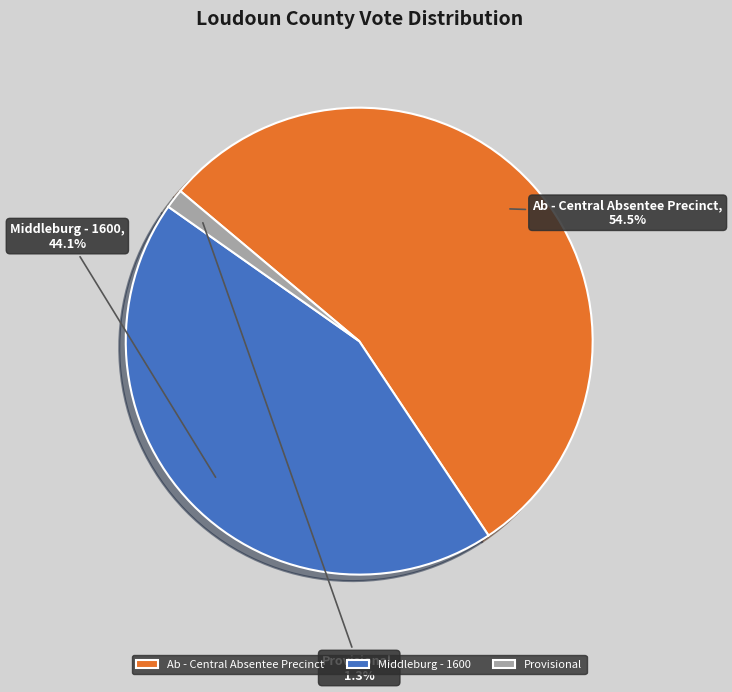

How many segments does this pie chart have?

3